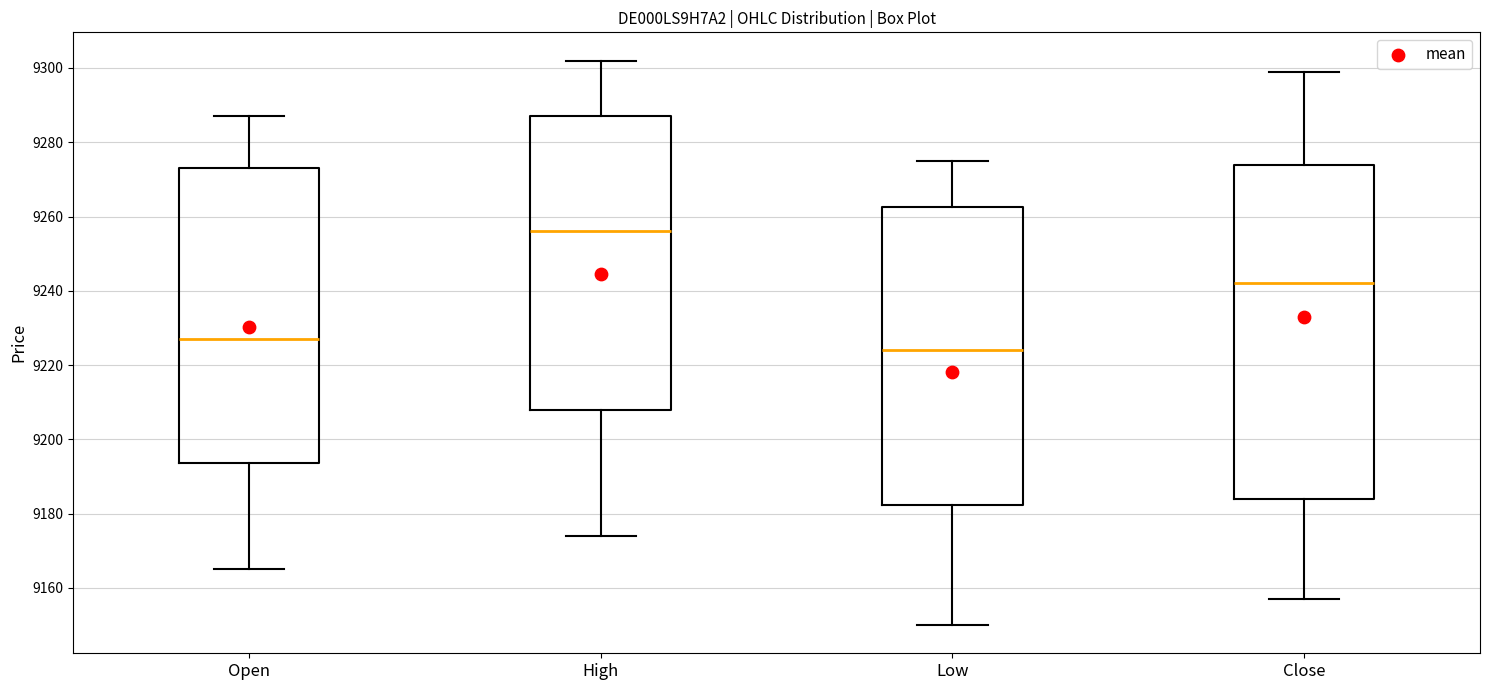

Where does the lower whisker of the box for Open end on the y-axis? The values are not printed on the chart, so give them approximately, as read against the axis.

9166